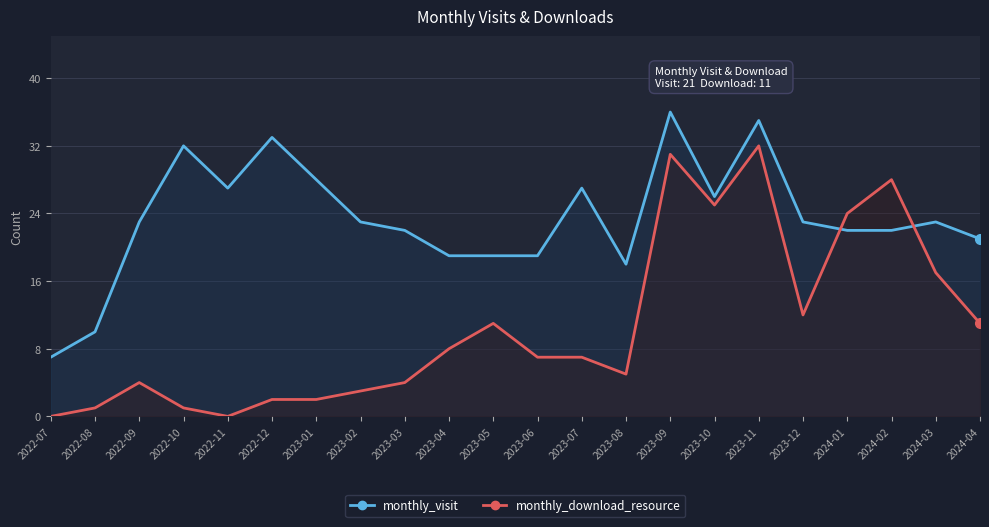

What is the difference between the monthly_visit values at 2023-11 and 2023-06?

16